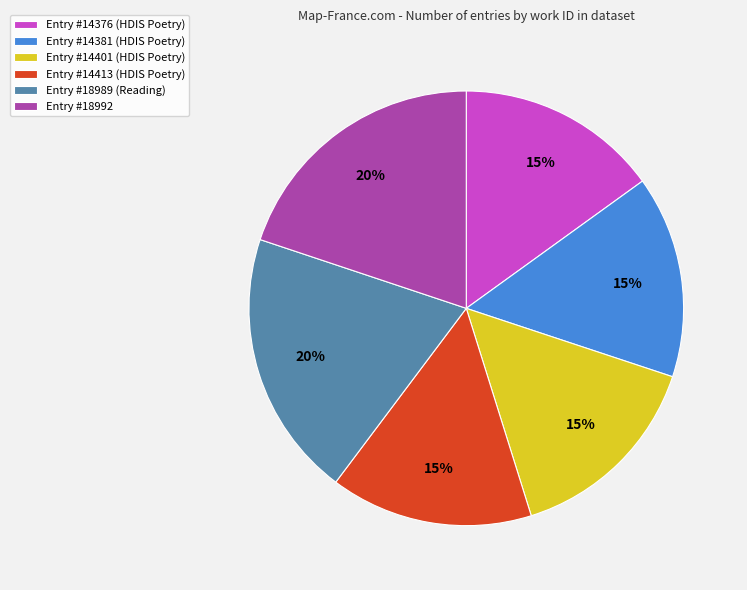

Is there any slice that represents more than half of the pie?

No